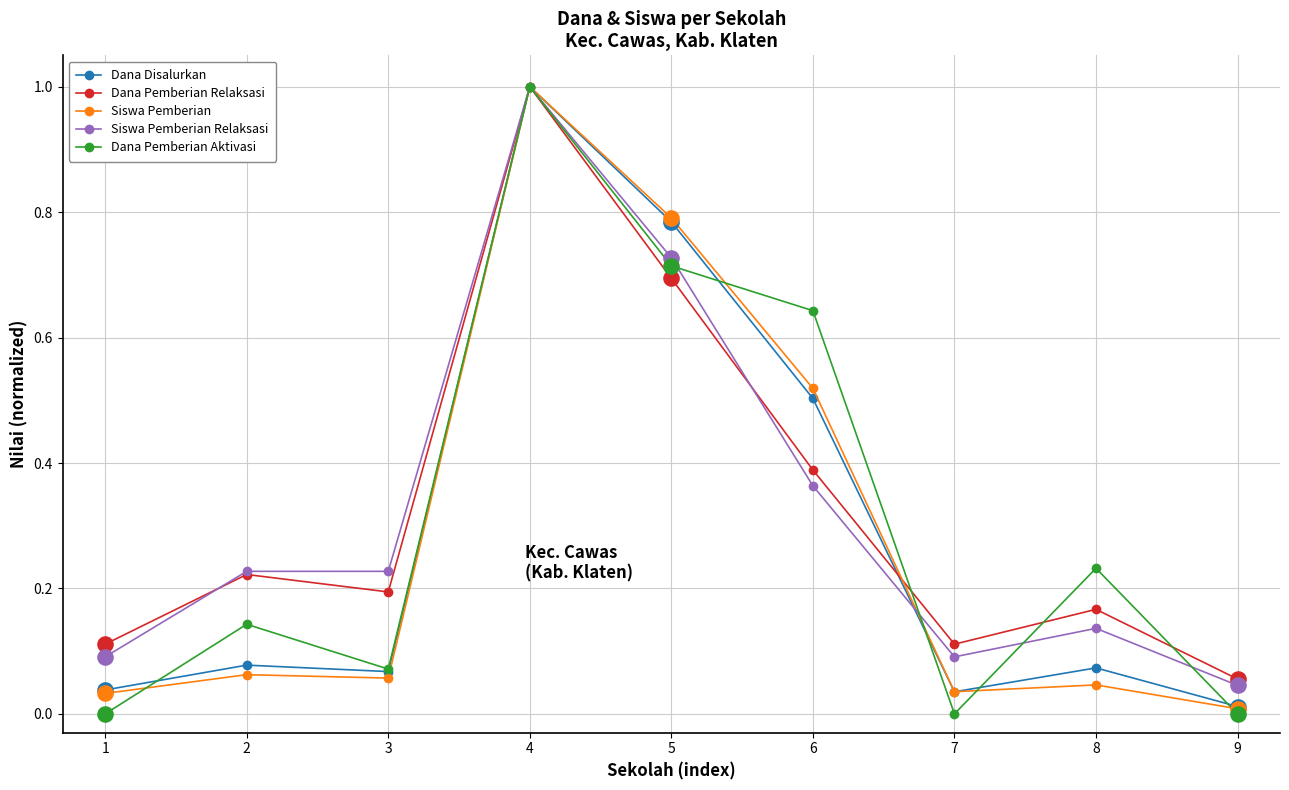

Which series has the widest spread of values?

Dana Pemberian Aktivasi